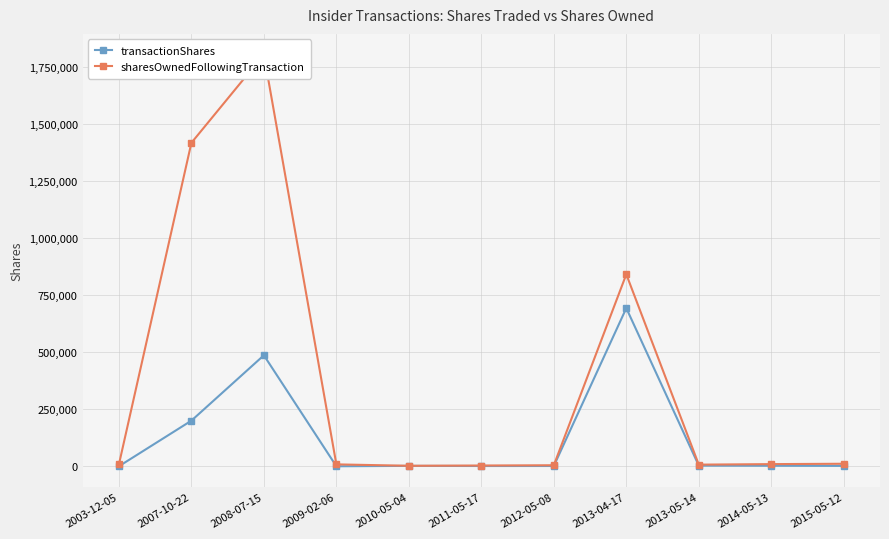

What is the difference between the transactionShares values at 2015-05-12 and 2007-10-22?

198398